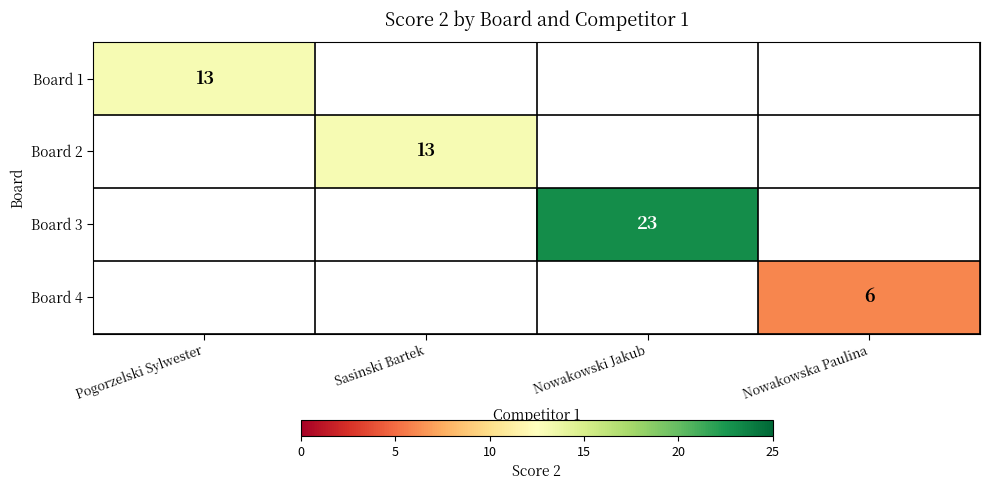

What is the maximum value shown in the chart?

23